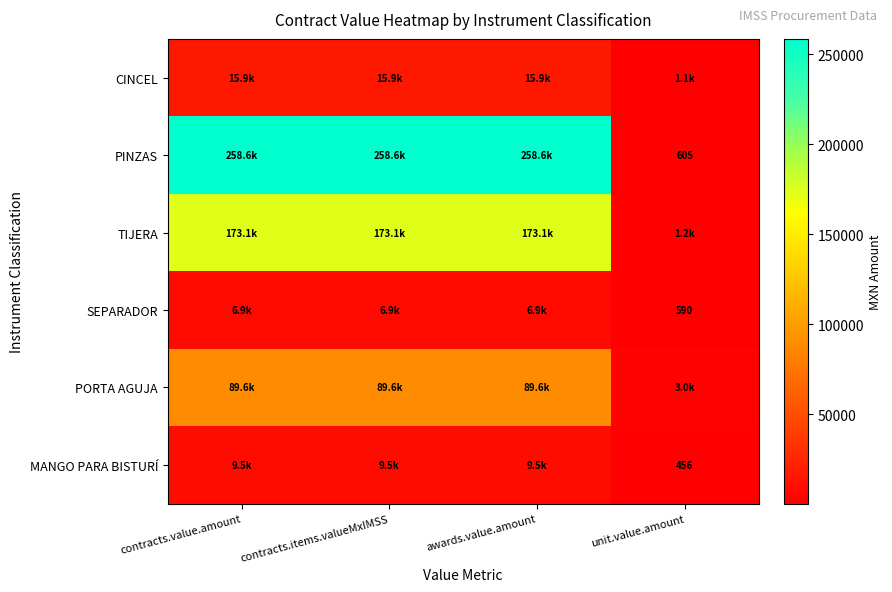

Which series has the largest total across all categories?

PINZAS